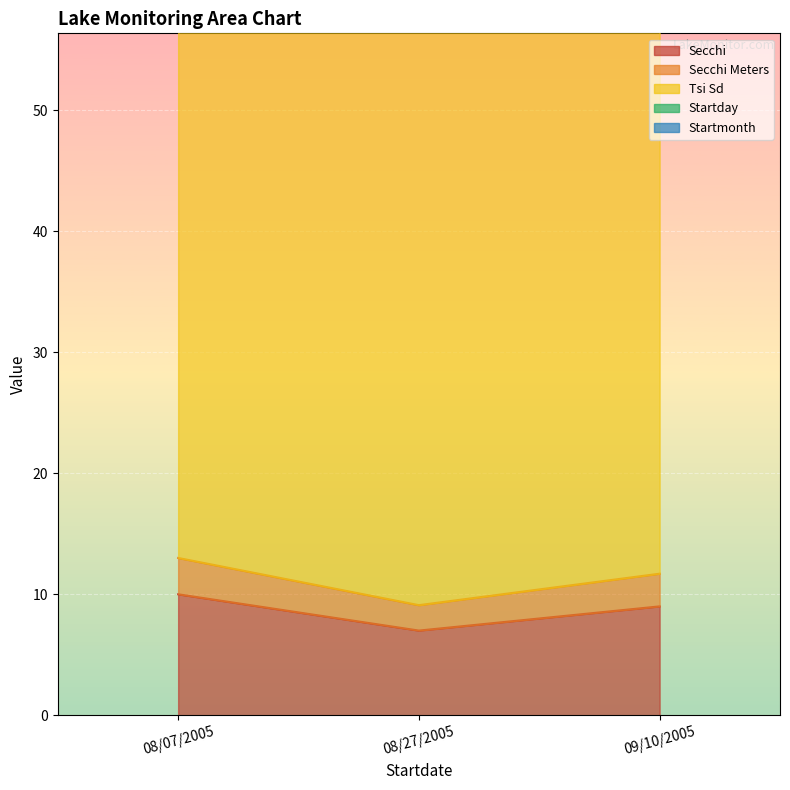

What is the minimum value for Secchi?

7.0